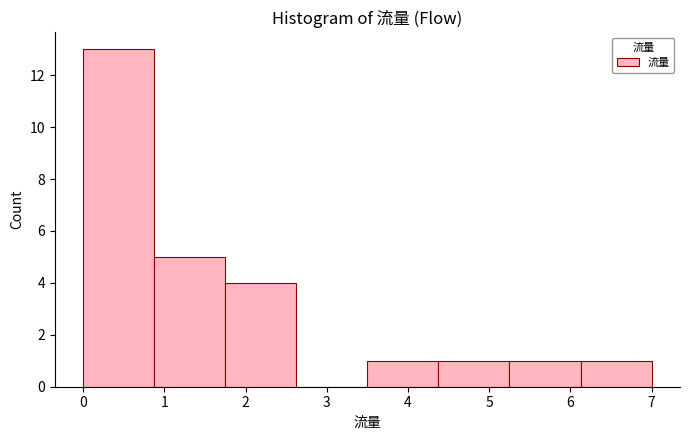

Reading left to right, list every bar in this chart as the range it spans on the x-axis followed by its height. Neither the bar edges nor the heights are printed on the chart, so give them approximately, as read against the axes.

0.0 to 0.9: 13
0.9 to 1.8: 5
1.8 to 2.6: 4
2.6 to 3.5: 0
3.5 to 4.4: 1
4.4 to 5.3: 1
5.3 to 6.1: 1
6.1 to 7.0: 1